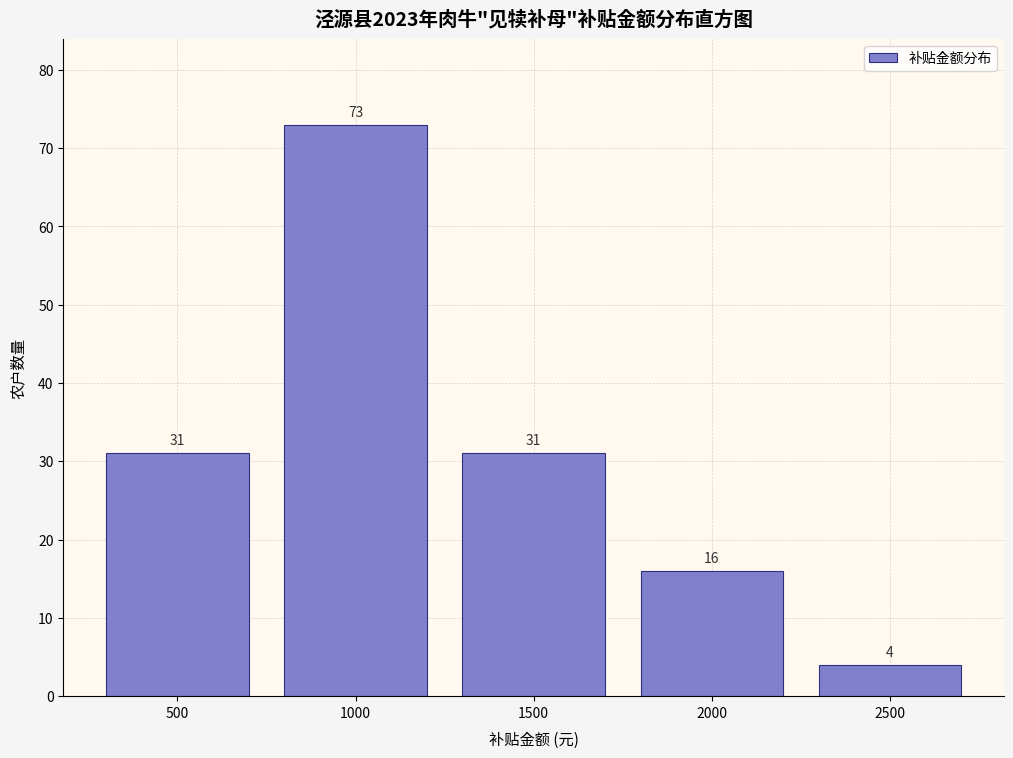

Reading right to left, list all the values displayed in this chart.

2500=4	2000=16	1500=31	1000=73	500=31